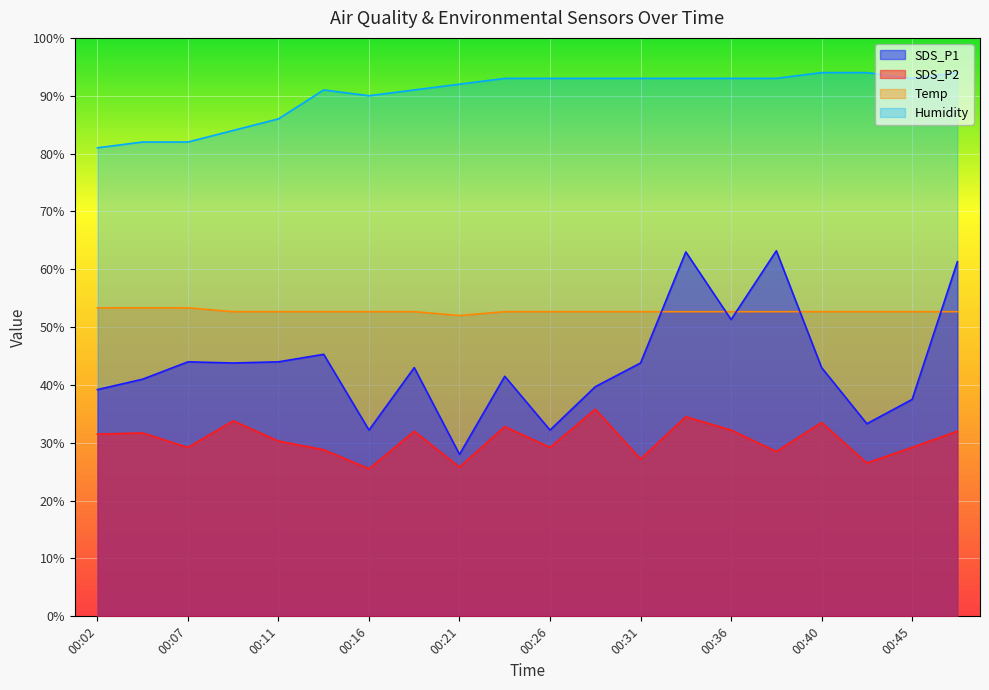

True or false: SDS_P1 and Humidity cross at least once.

False